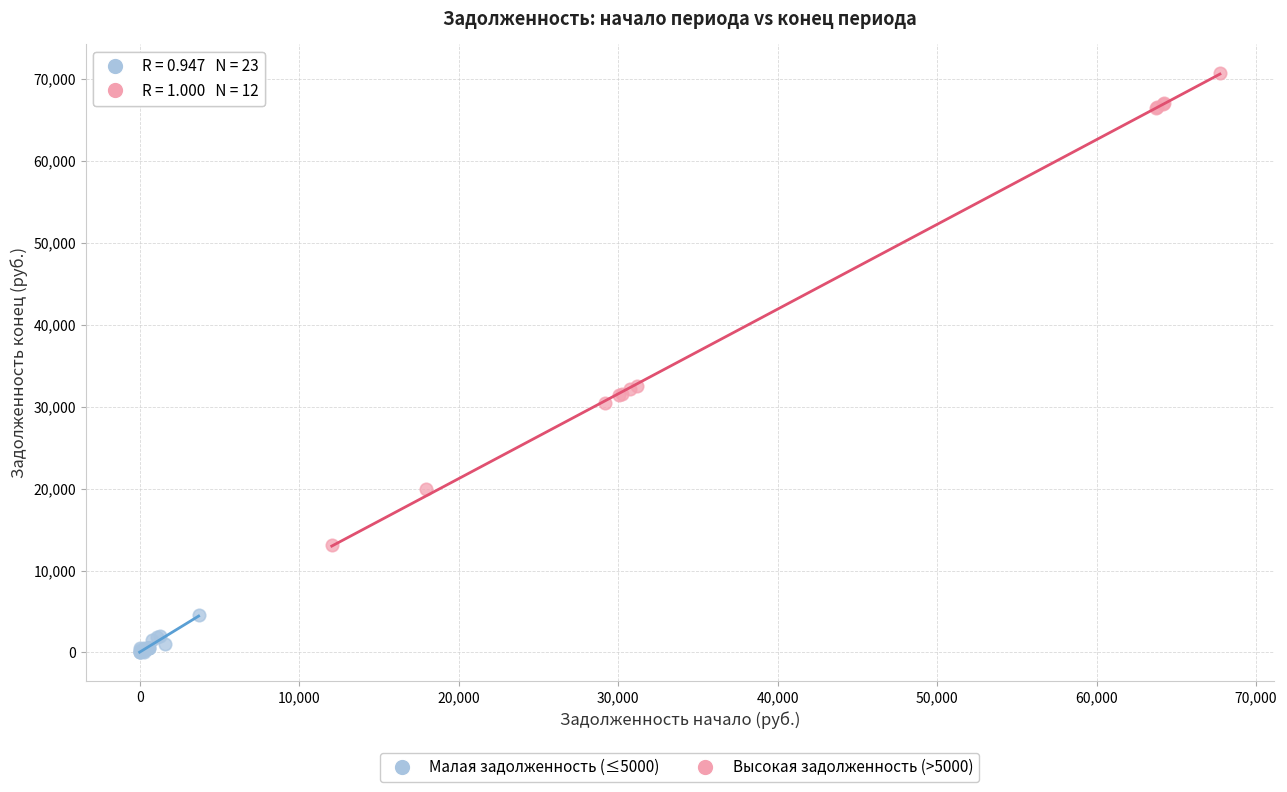

Which series contains the lowest Y value?

Малая задолженность (≤5000)